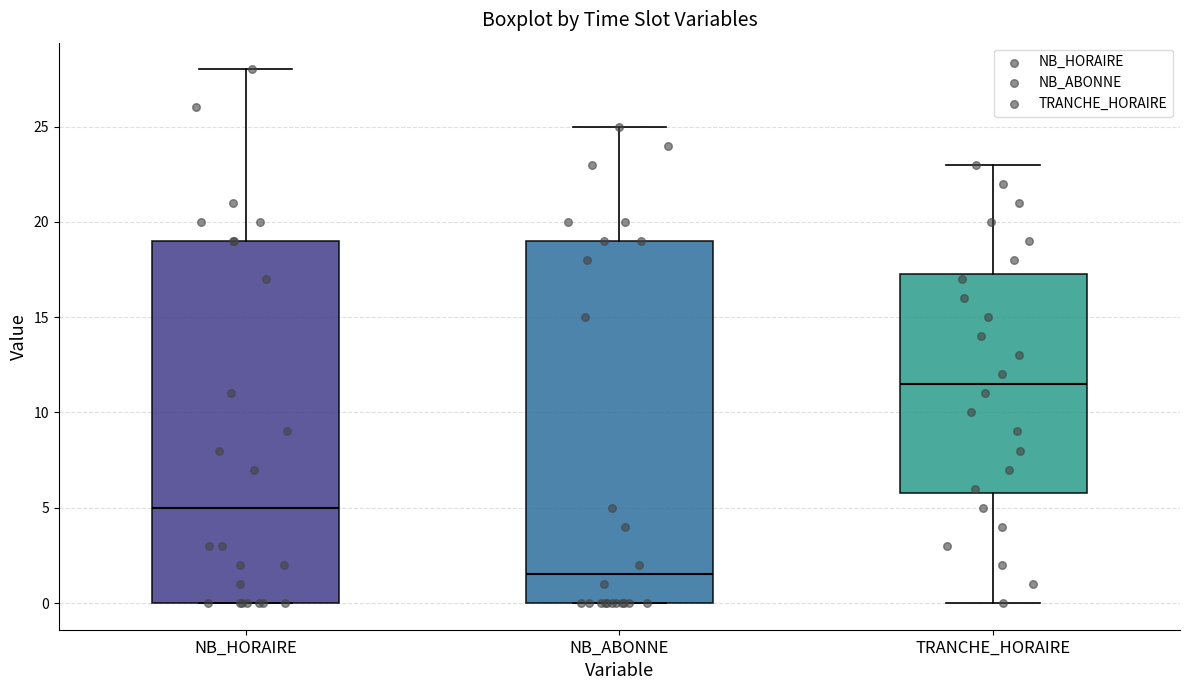

Reading left to right, read every box against the y-axis: the position of its median line, the range the box covers, and the ends of its whiskers. The values are not printed on the chart, so give them approximately, as read against the axis.

NB_HORAIRE: median 5.0, box 0.0 to 19.0, whiskers 0.0 to 28.0
NB_ABONNE: median 1.5, box 0.0 to 19.0, whiskers 0.0 to 25.0
TRANCHE_HORAIRE: median 11.5, box 6.0 to 17.5, whiskers 0.0 to 23.0